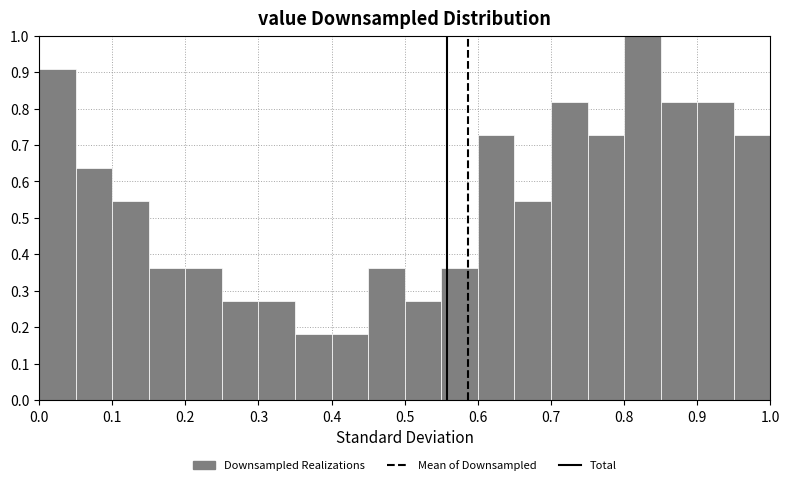

Over which range of the x-axis is the bar tallest?

0.80 to 0.85